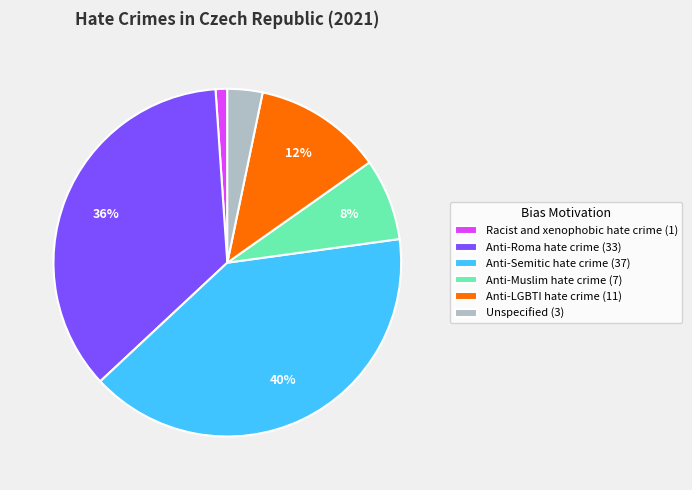

Do Racist and xenophobic hate crime (1) and Unspecified (3) together represent more than half of the pie?

No